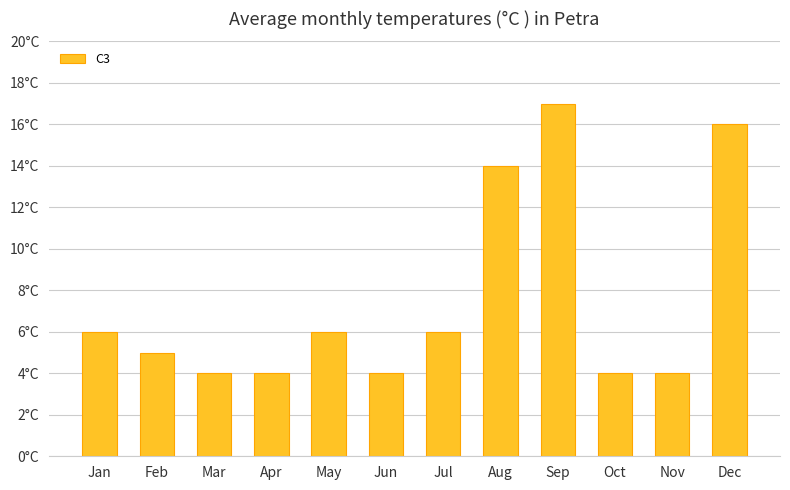

What is the ratio of the value at Mar to the value at May?

0.7